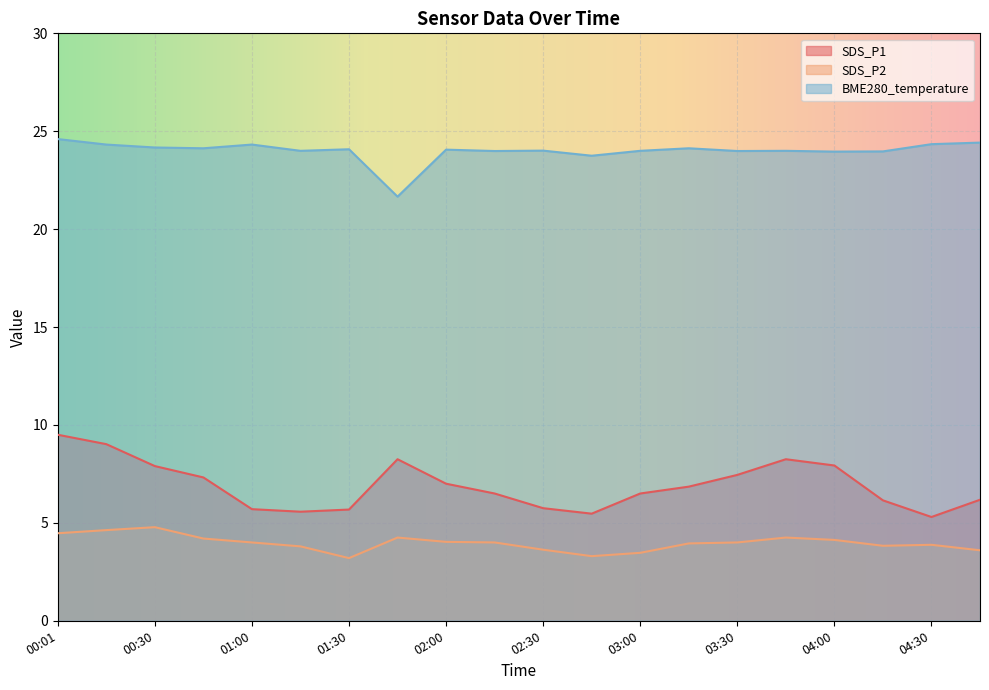

True or false: BME280_temperature has a value of 24.3 at 00:16.

True